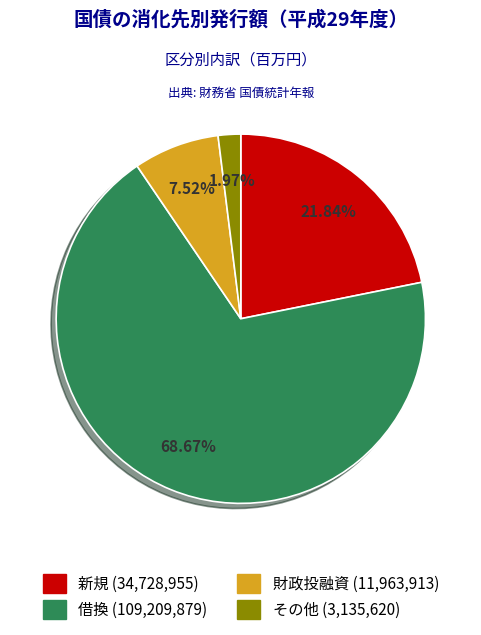

Between 財政投融資 and 借換, which is larger?

借換